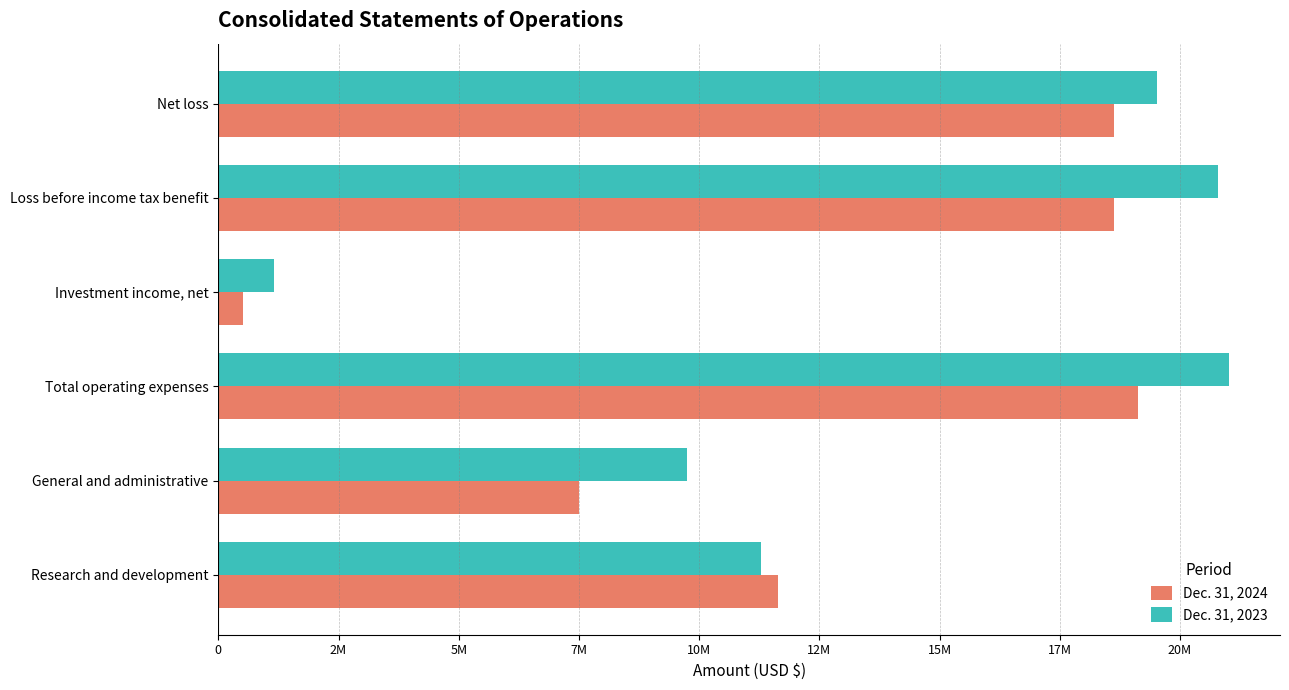

Rank the series by their average value, from lowest to highest.

Dec. 31, 2024, Dec. 31, 2023